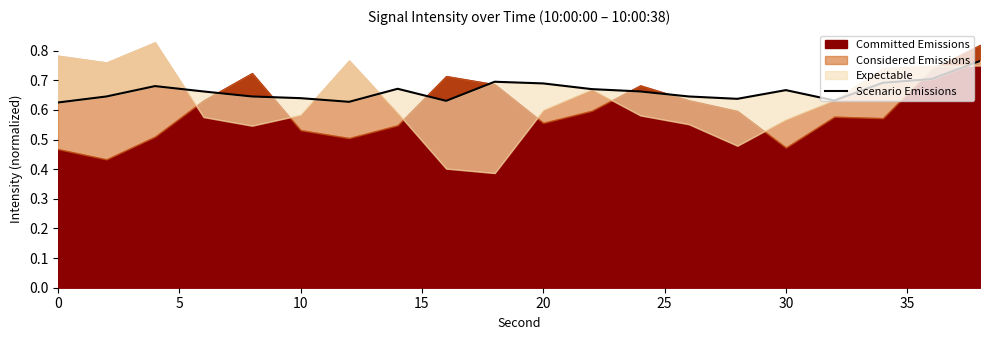

True or false: the data shows 1.0 at 20.

False